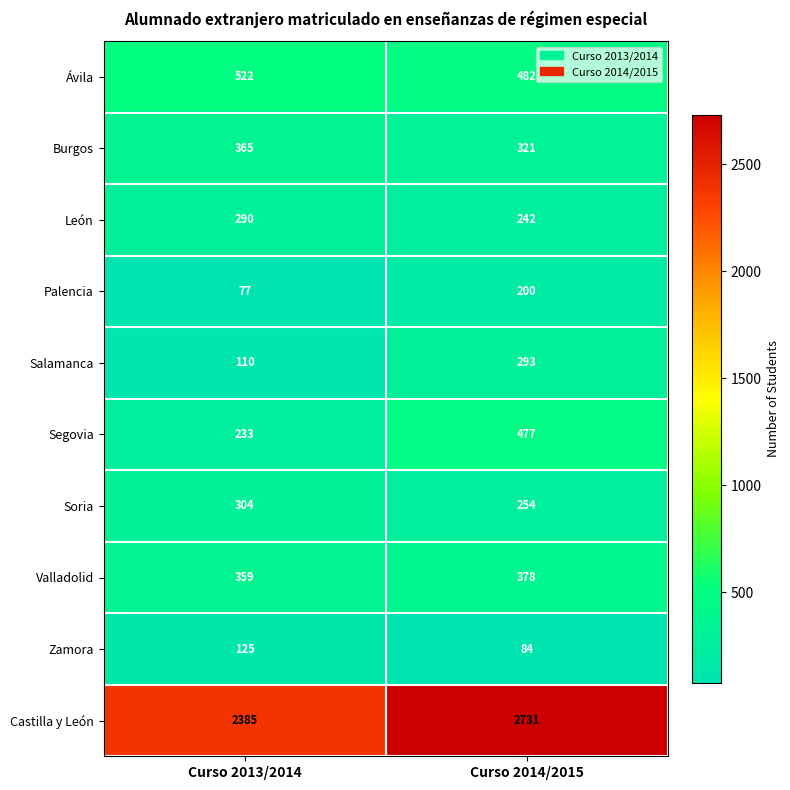

Reading left to right, transcribe all the data shown in this chart.

Ávila: 522	482
Burgos: 365	321
León: 290	242
Palencia: 77	200
Salamanca: 110	293
Segovia: 233	477
Soria: 304	254
Valladolid: 359	378
Zamora: 125	84
Castilla y León: 2385	2731